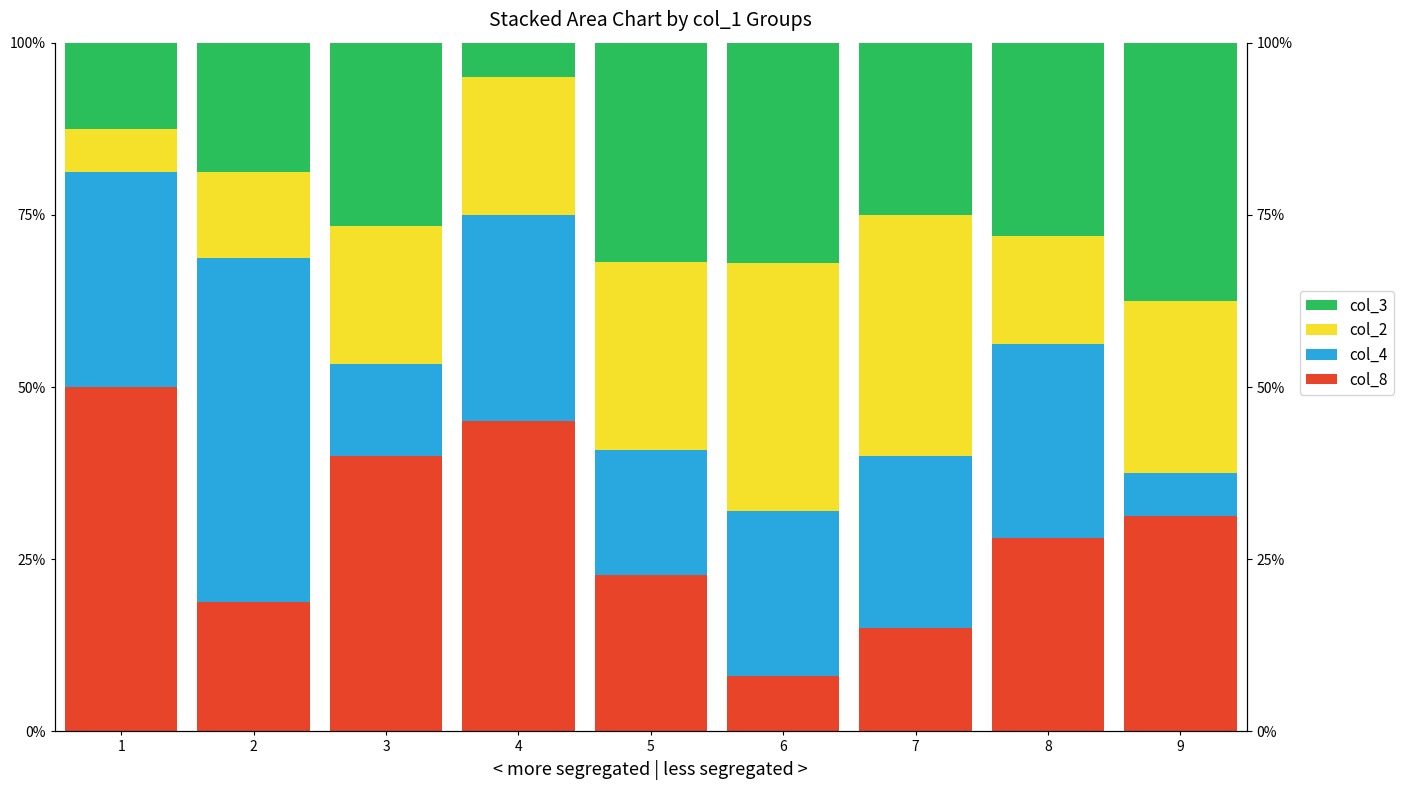

At which category does the chart reach its peak across all series?

1